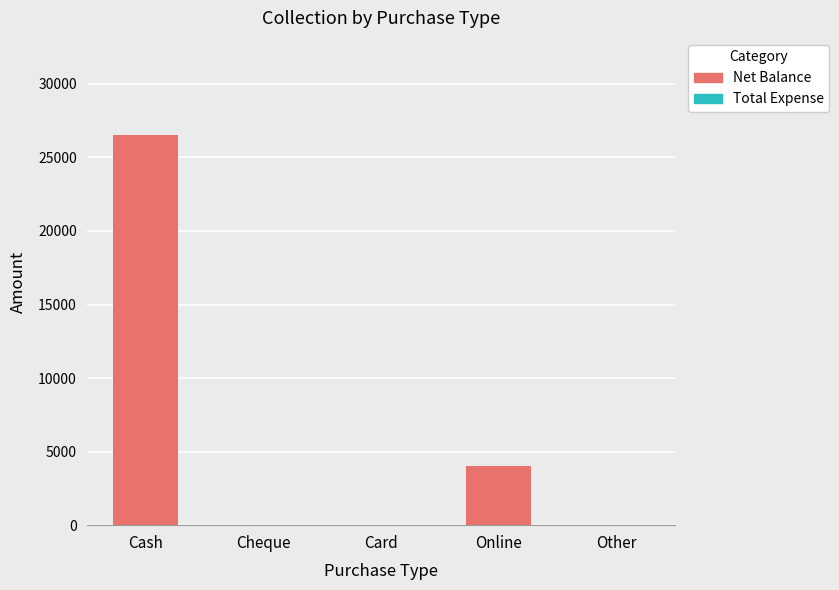

The value at Card is -13313. True or false?

False